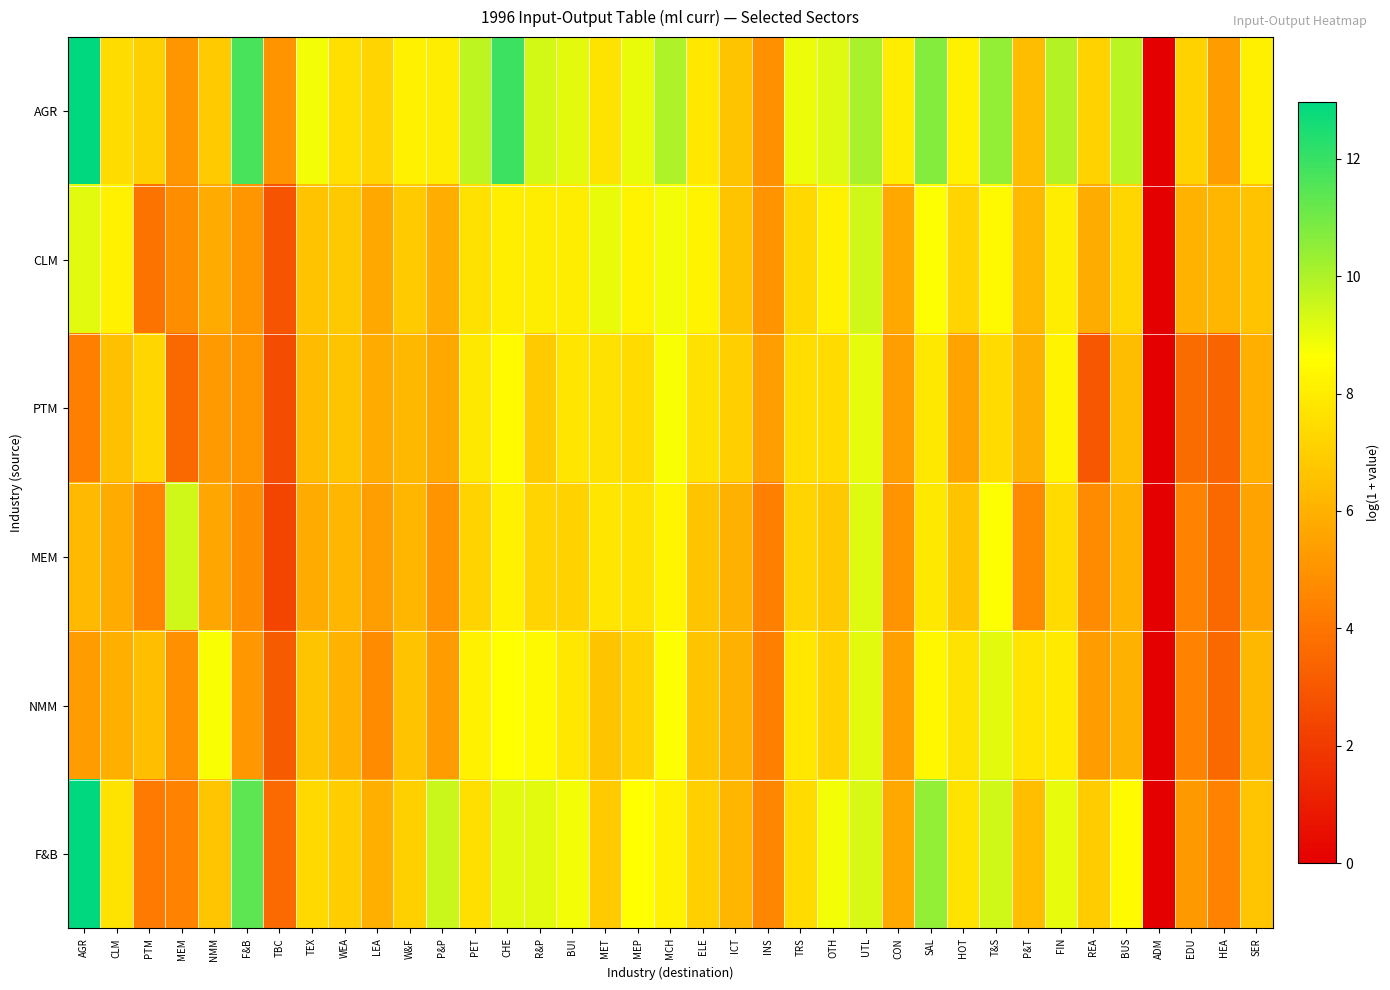

Which series has the largest total across all categories?

AGR